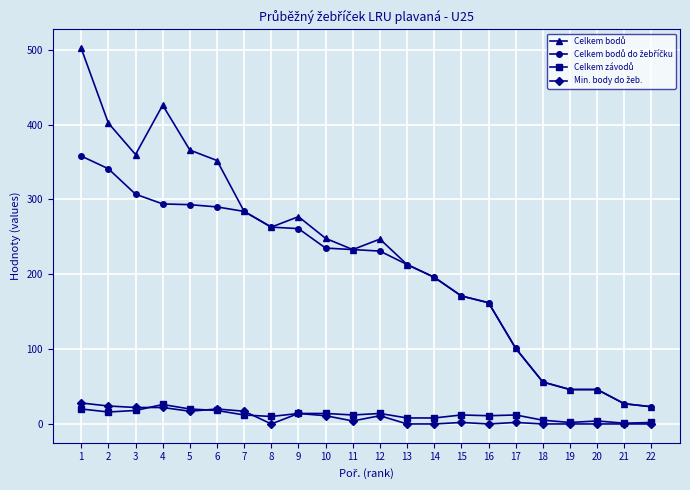

At how many categories does at least one series exceed 76?

17